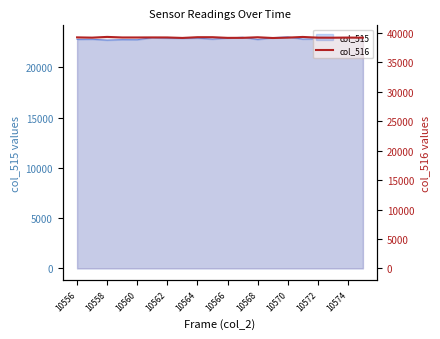

What is the value of the 6th point from the left?

39248